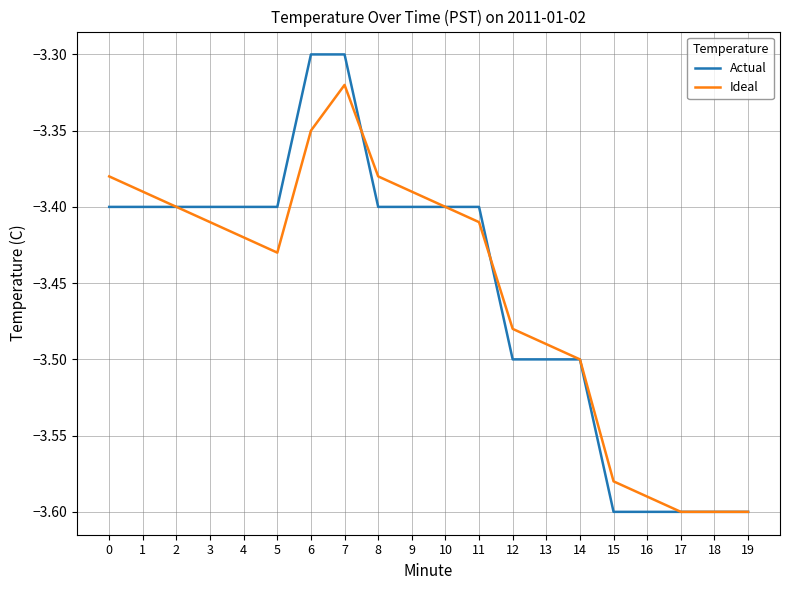

Is it true that Ideal equals -5.2 at 13?

False